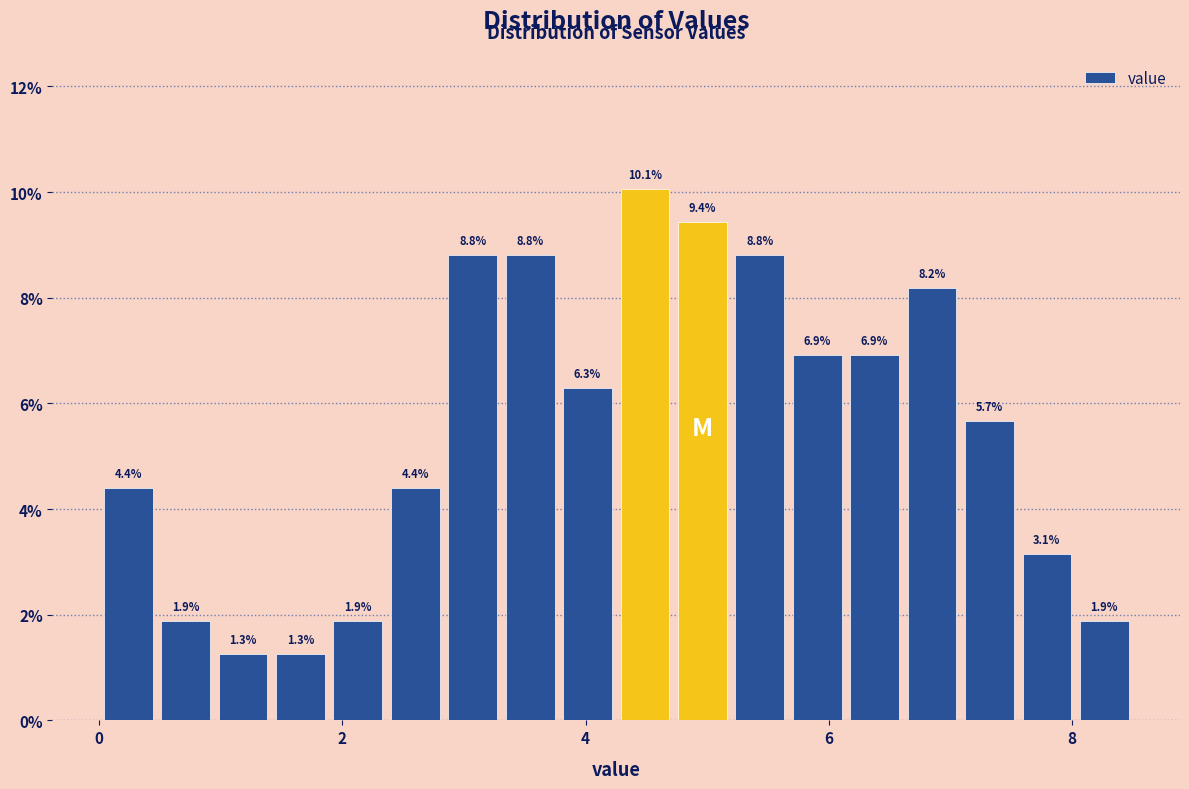

Around what value on the x-axis is the tallest bar? Give the approximate position of its centre, as read against the axis.

4.4